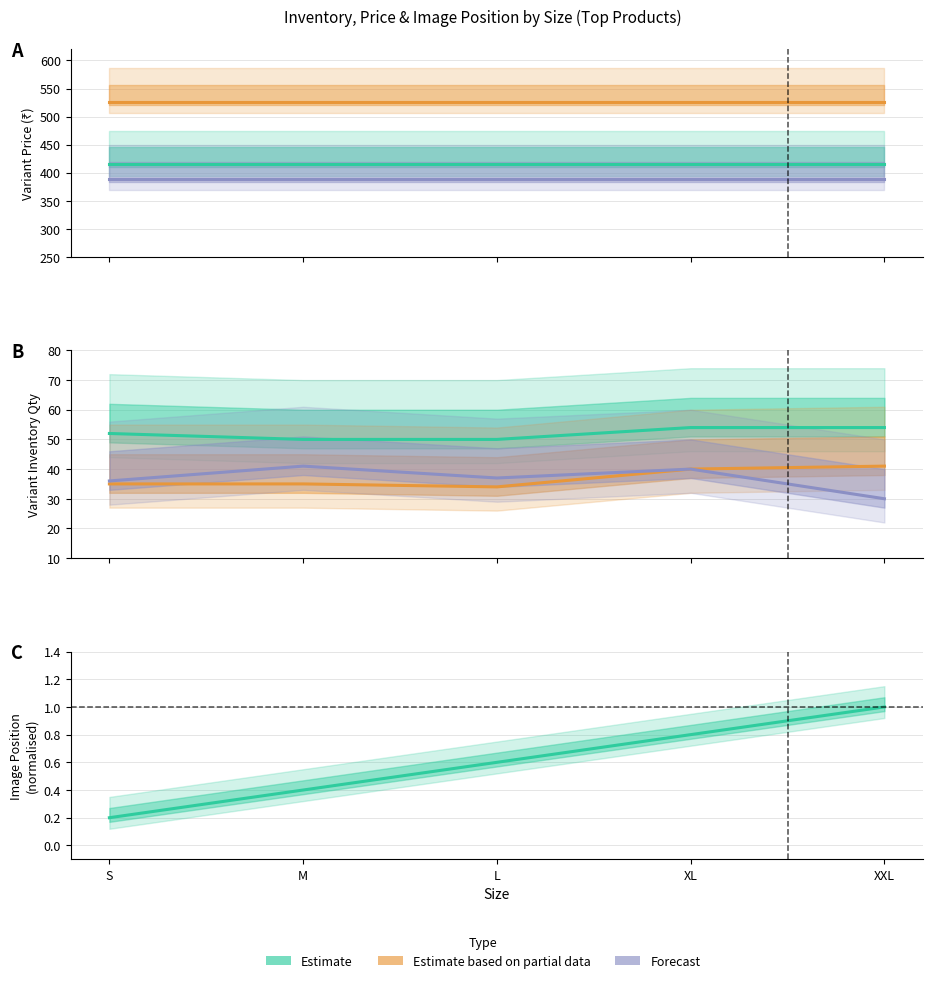

Count the Estimate values in the range 0 to 1.

5